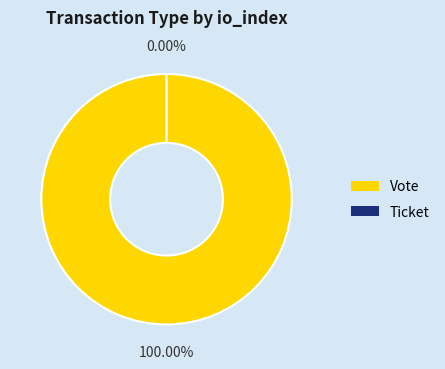

Count the number of slices in the pie.

2